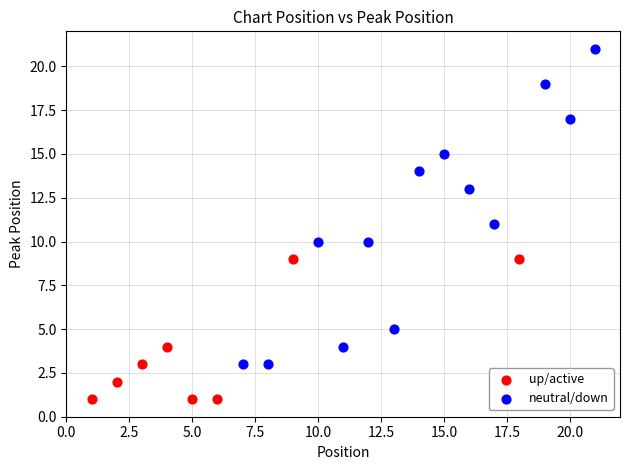

Which series contains the highest Y value?

neutral/down